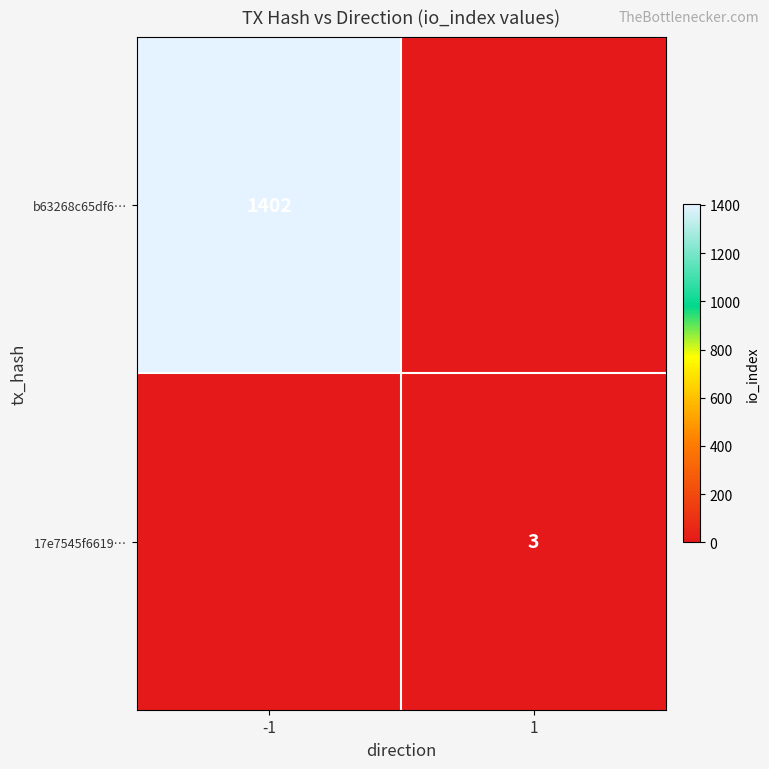

At which category does the chart reach its minimum across all series?

1